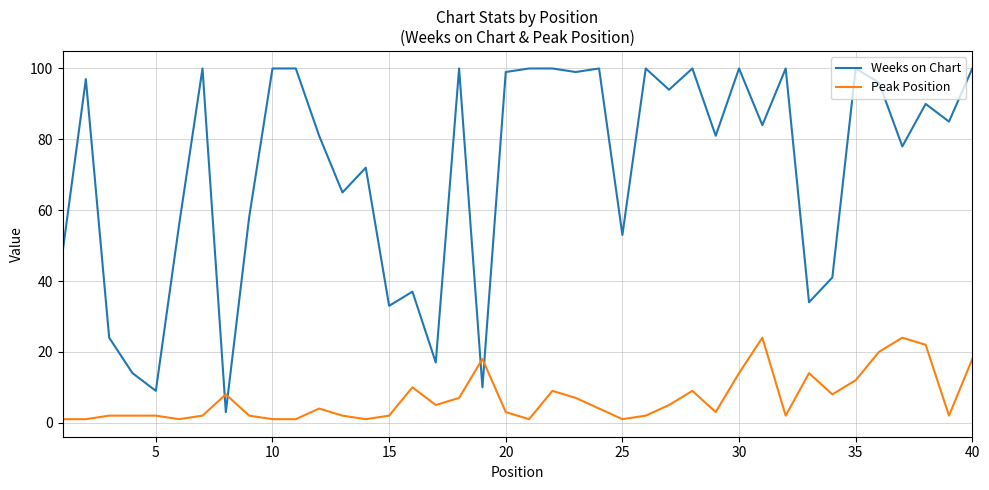

What are all the series names shown in the legend?

Weeks on Chart, Peak Position